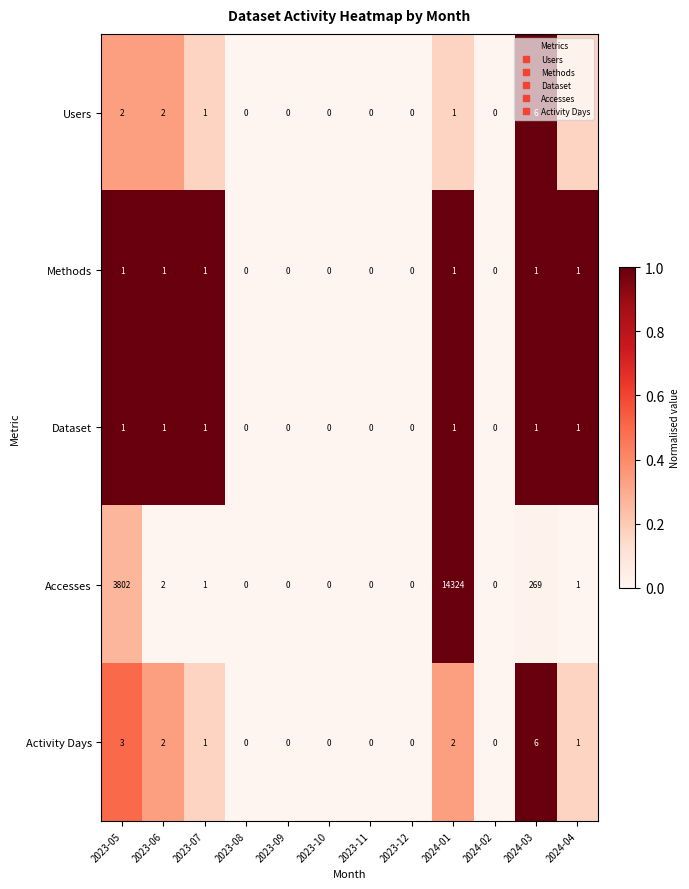

Which series has the widest spread of values?

Accesses